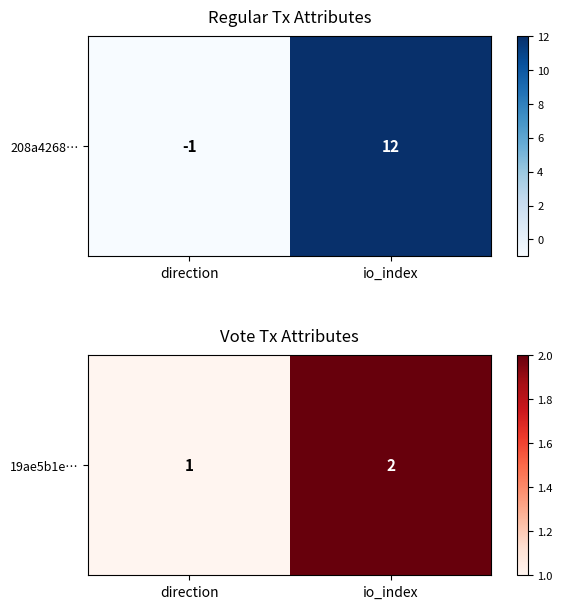

Reading left to right, list all the values displayed in this chart.

direction=1	io_index=2